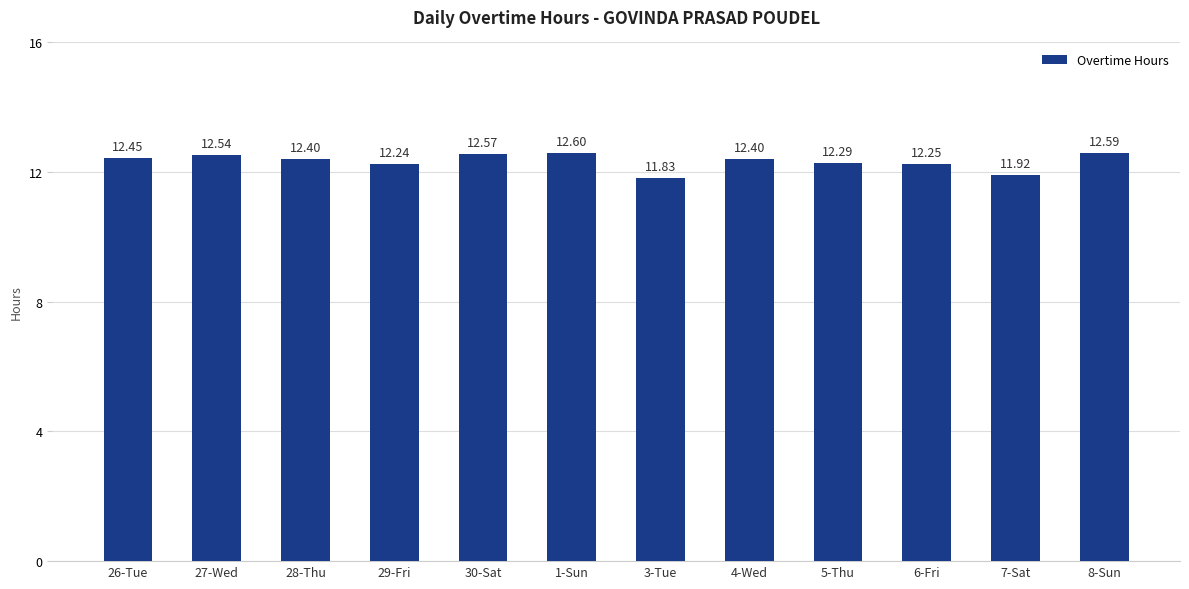

What is the change in value from 6-Fri to 7-Sat?

-0.3